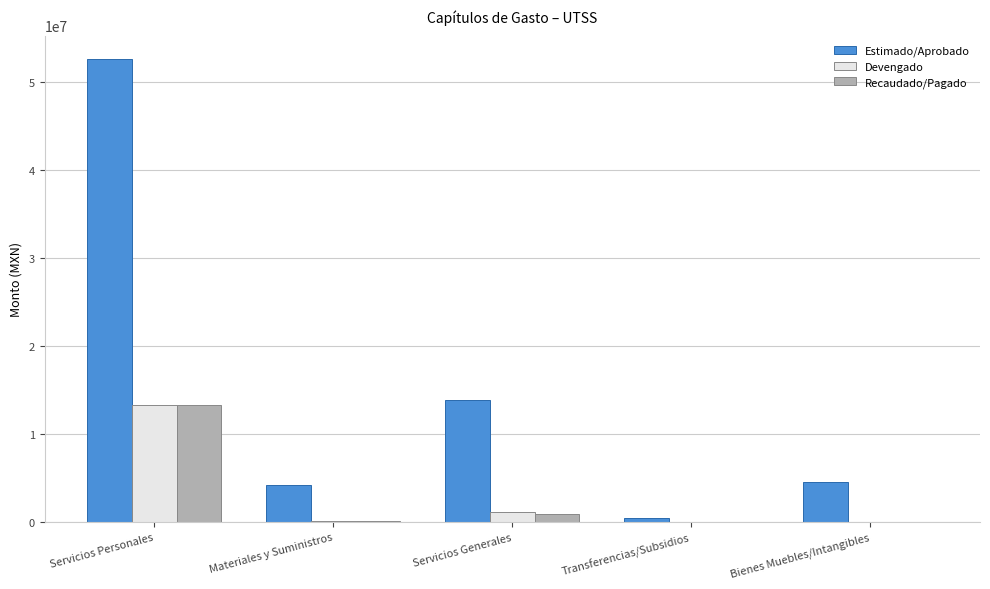

What is the maximum value for Devengado?

13334908.0